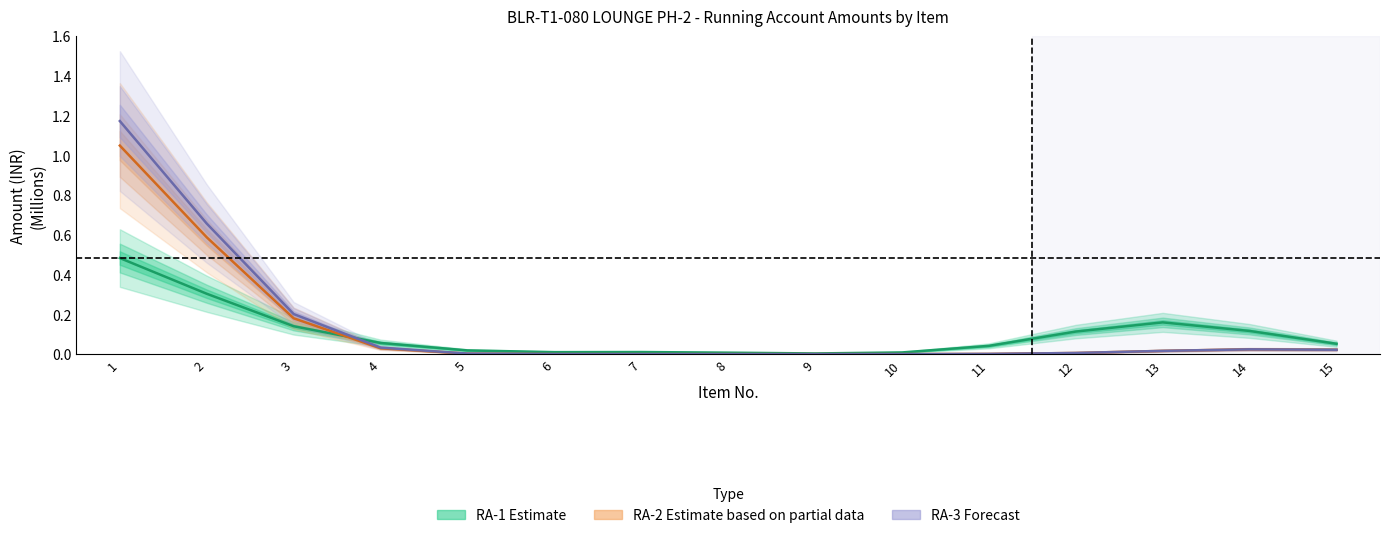

Rank the series at 15 from highest to lowest value.

RA-1 Estimate, RA-2 Estimate (partial), RA-3 Forecast